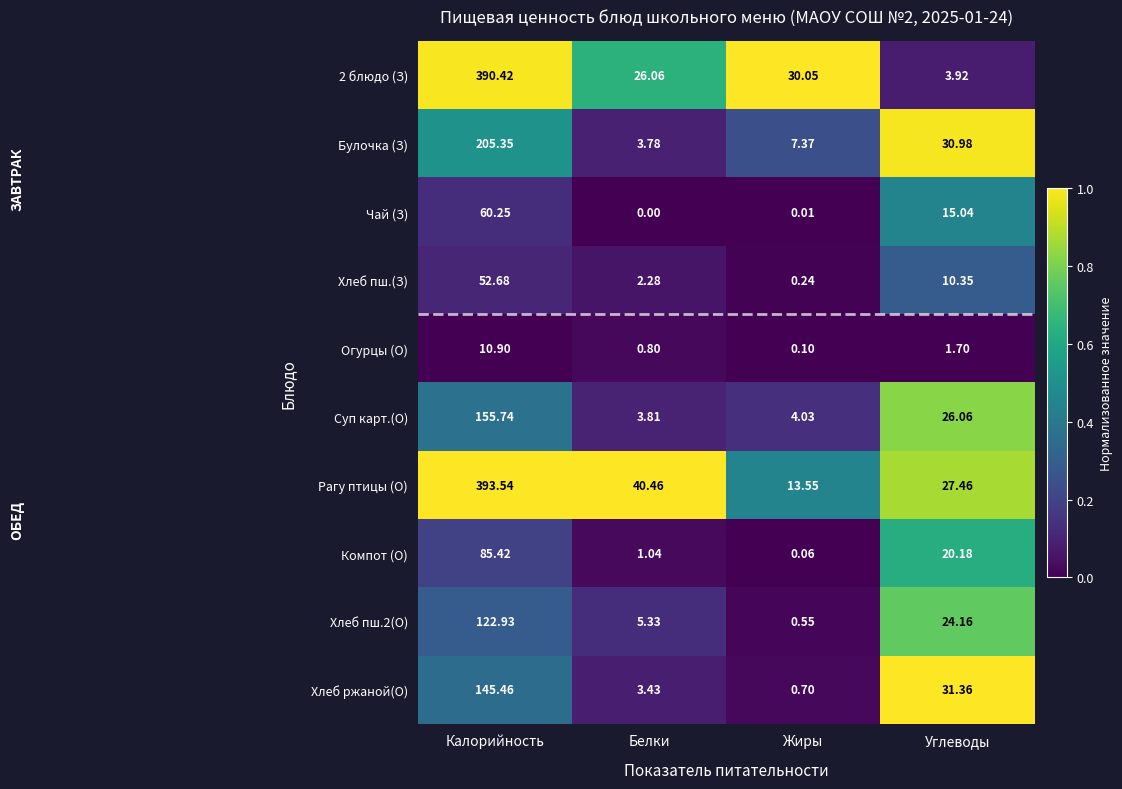

What is the total value across all series at Углеводы?

191.2